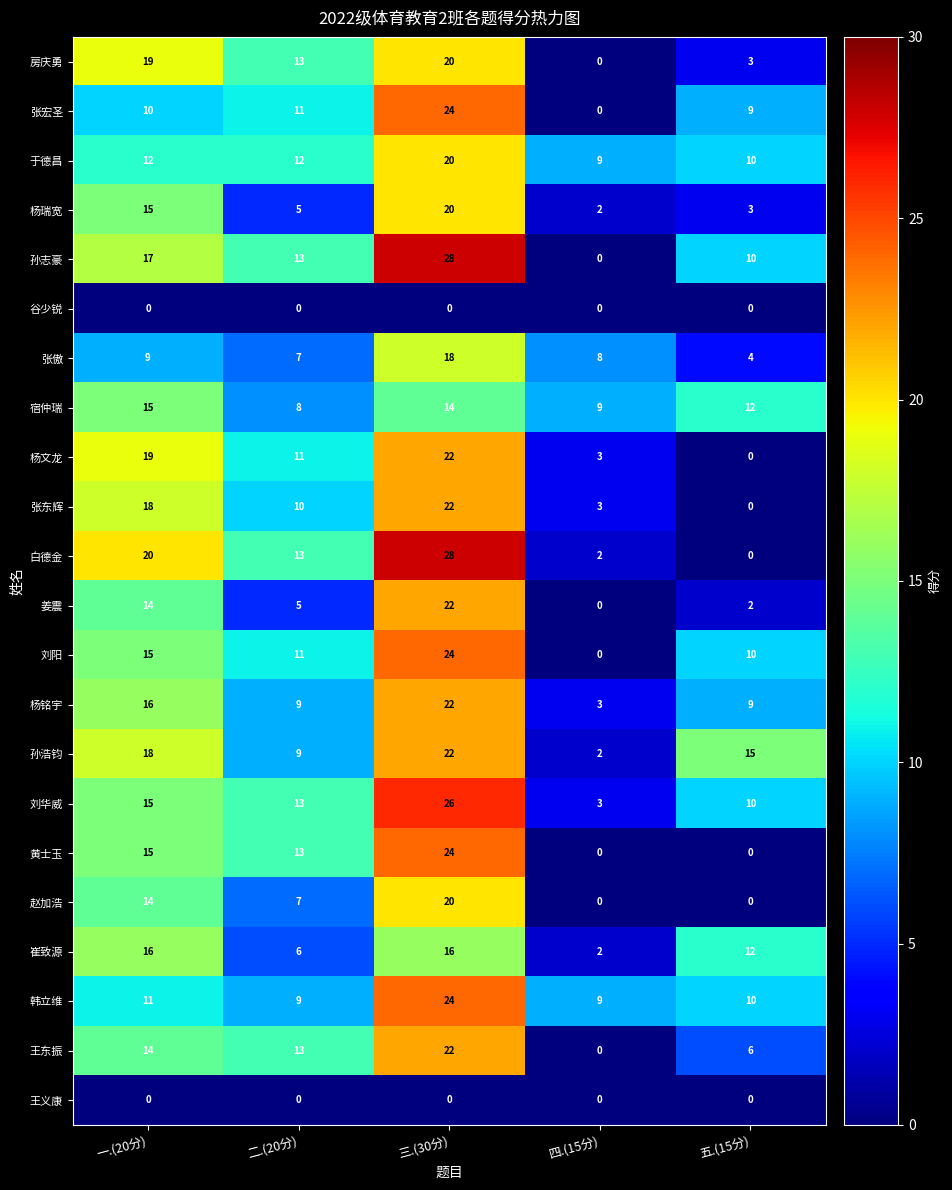

How many series are shown in this chart?

22